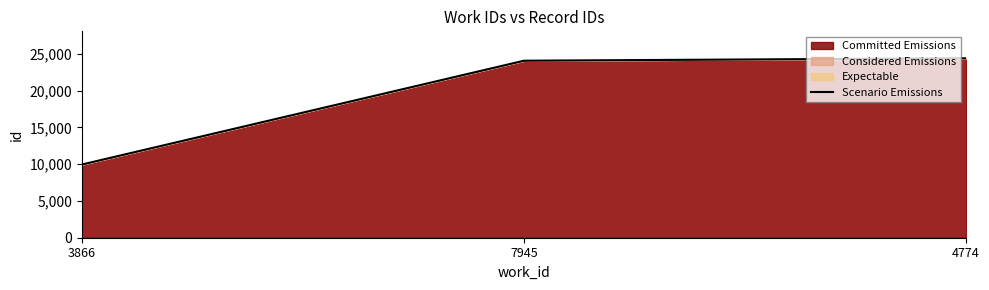

What is the difference between the maximum and minimum values?

14458